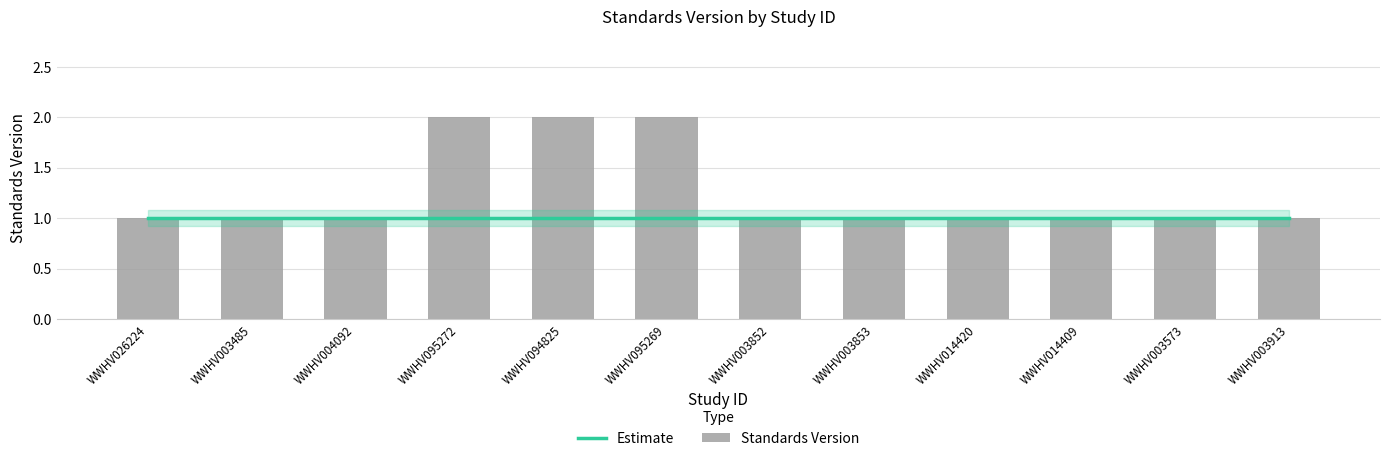

At which label does Estimate reach its peak?

WWHV026224